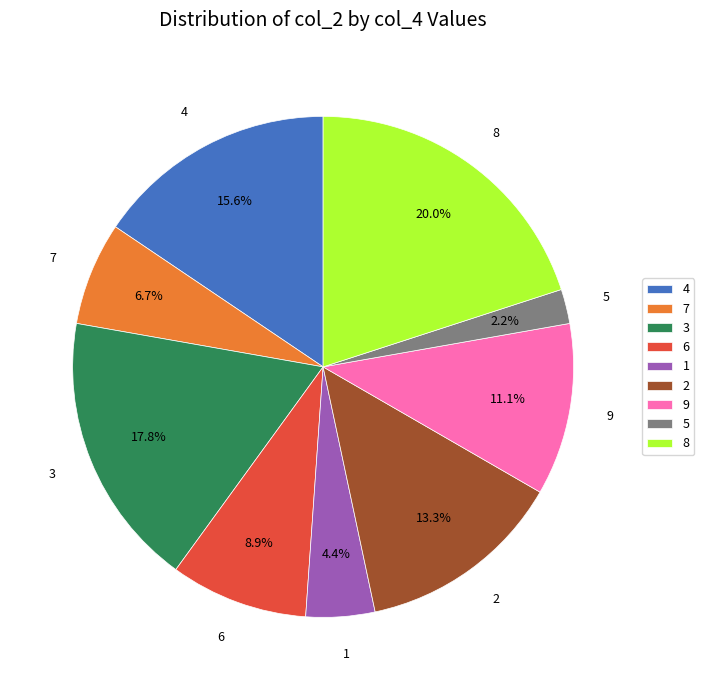

To the nearest percent, what is the difference between the largest and smallest slice percentages?

18%